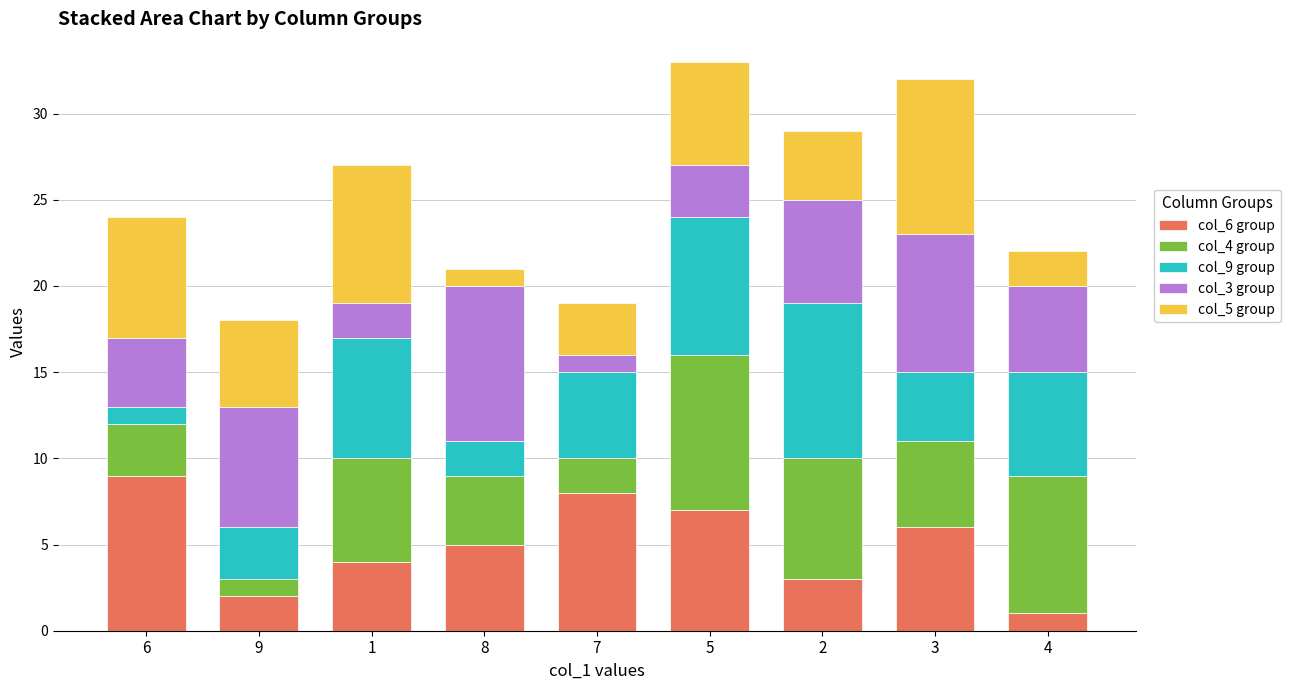

Rank the categories by col_6 group value from highest to lowest.

6, 7, 5, 3, 8, 1, 2, 9, 4